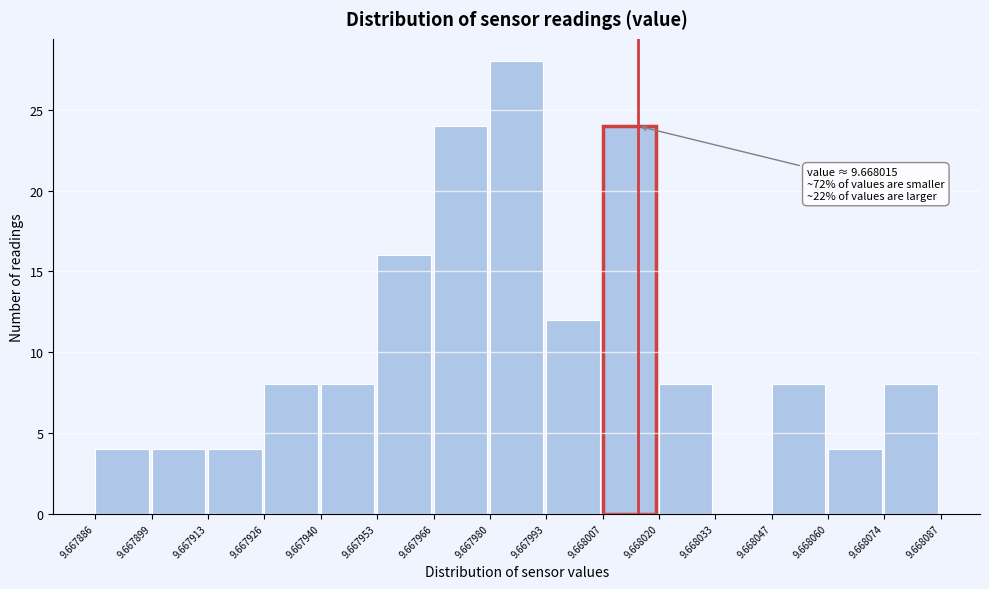

Which range on the x-axis has the tallest bar?

9.667980 to 9.667993